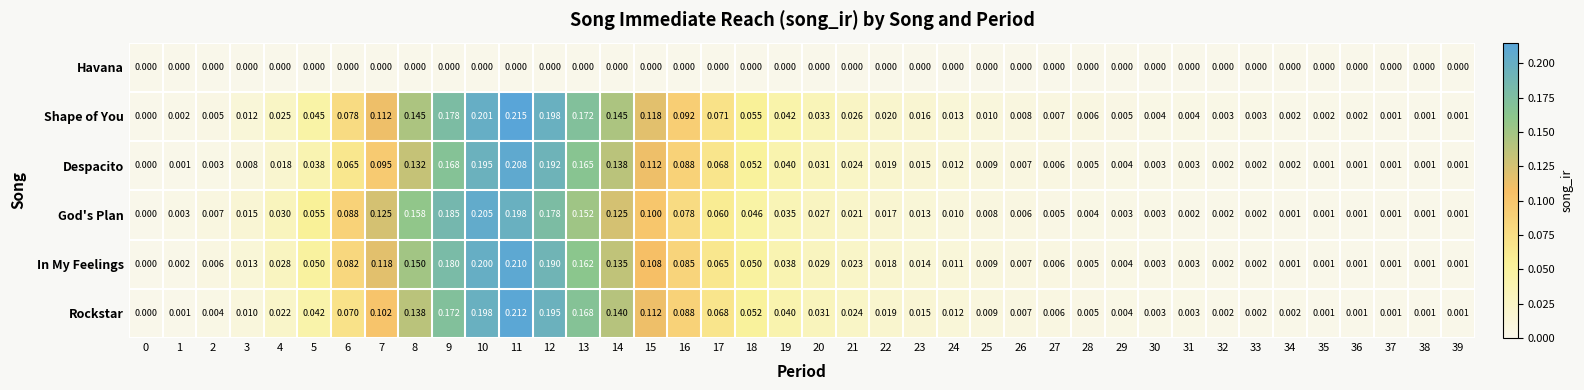

Between 0 and 15, which series saw the biggest shift?

Shape of You